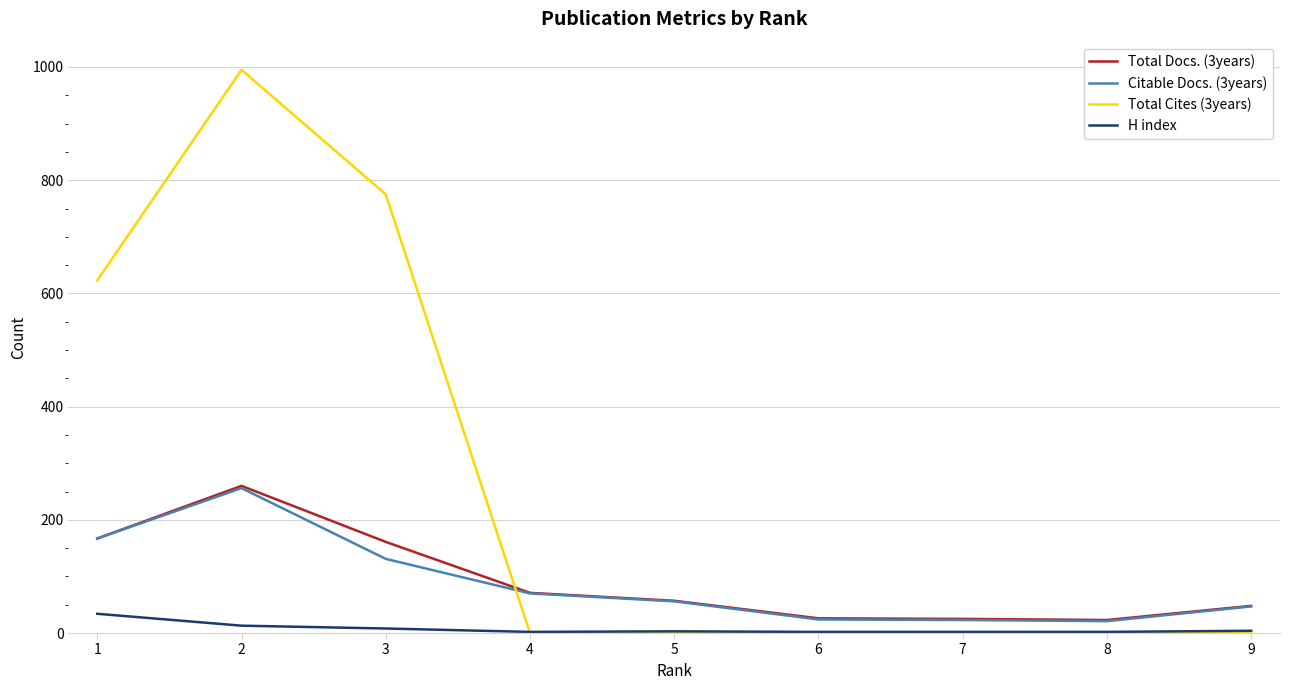

At 3, list the series in order from smallest to largest.

H index, Citable Docs. (3years), Total Docs. (3years), Total Cites (3years)